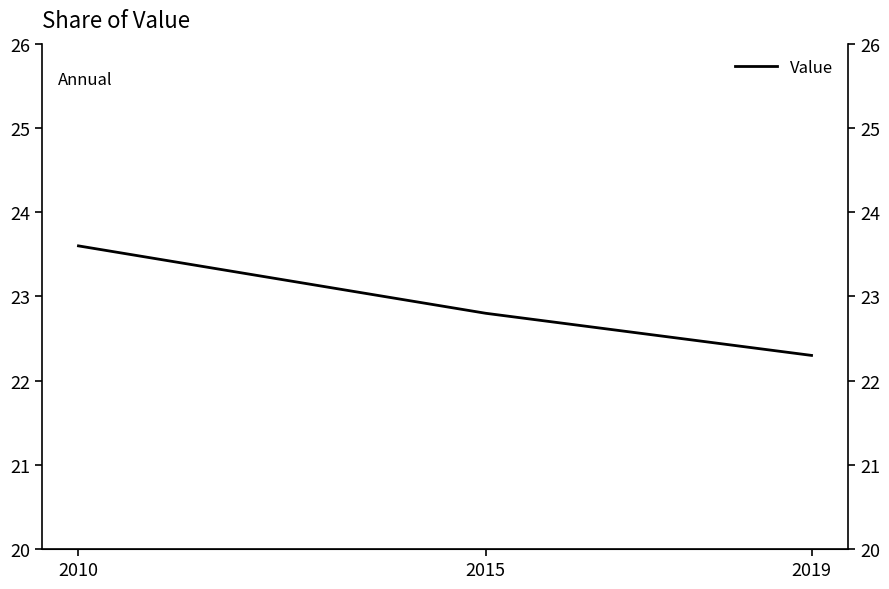

True or false: the data shows 6.1 at 2010.

False